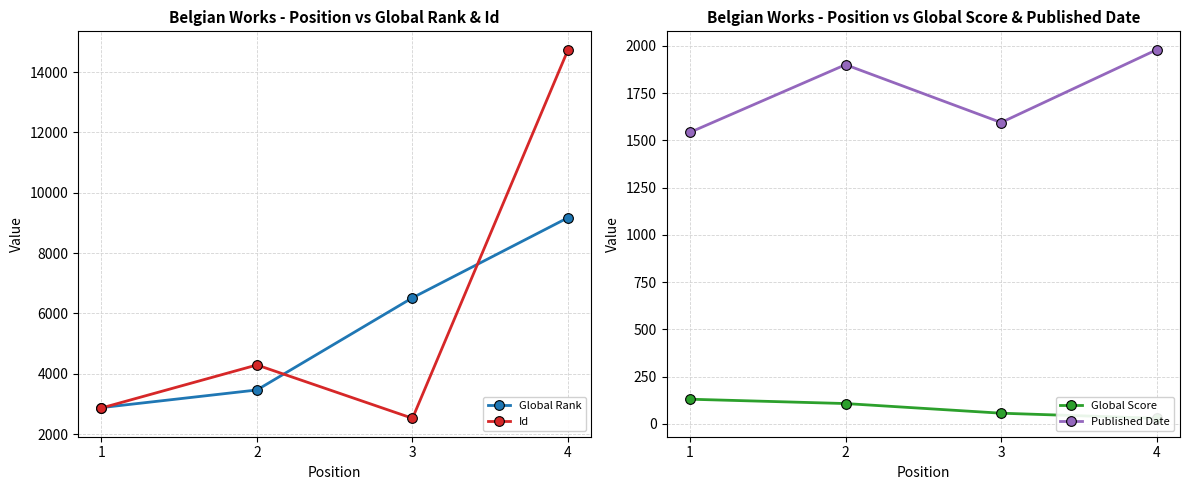

Count the number of categories in the chart.

4